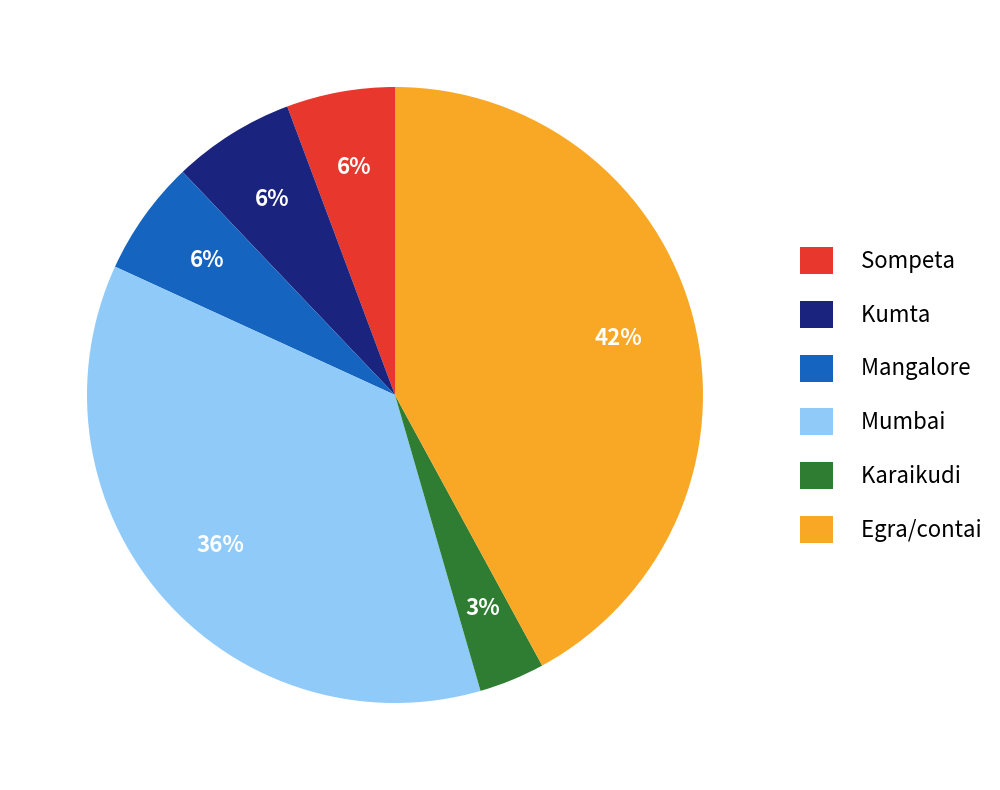

How many segments does this pie chart have?

6